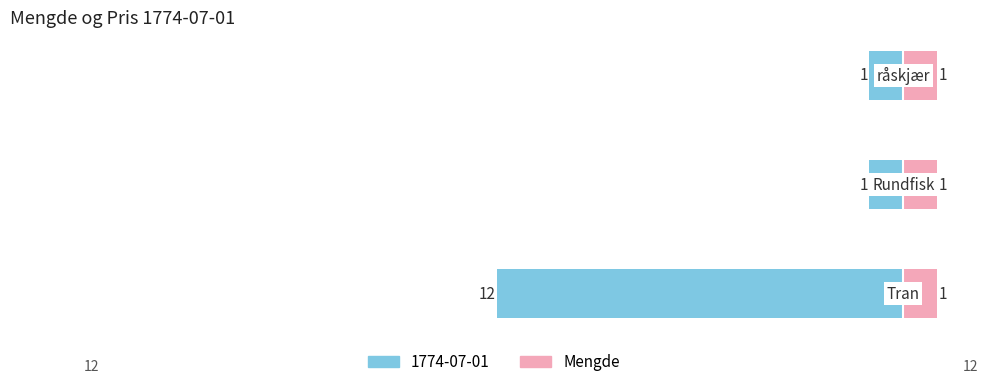

How many data points are less than -1?

1